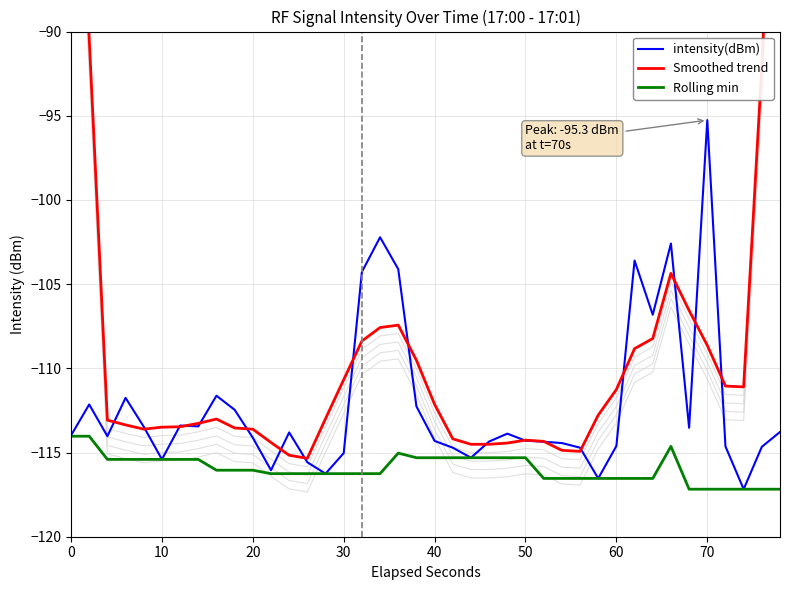

The value of intensity(dBm) at 30 is -24.1. True or false?

False